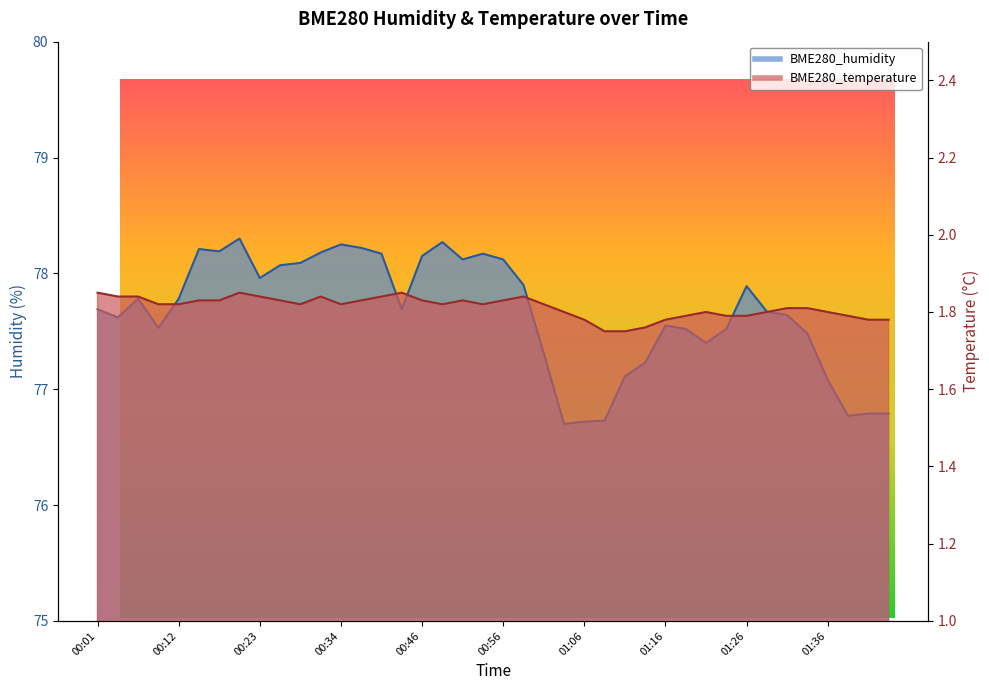

What is the difference between the highest and lowest values at 00:29?

76.3